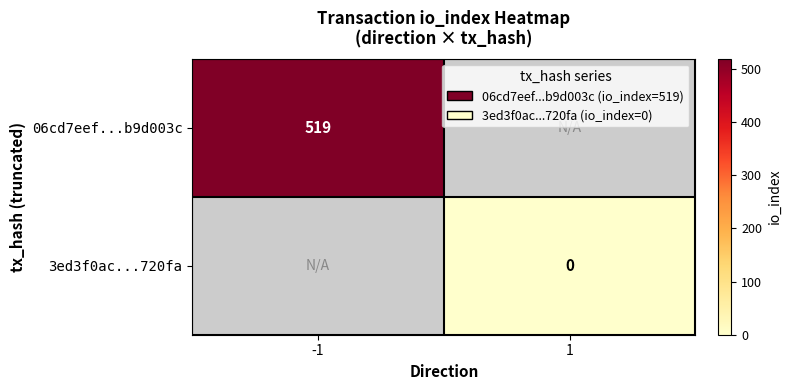

The value of 06cd7eef...b9d003c at -1 is 117. True or false?

False